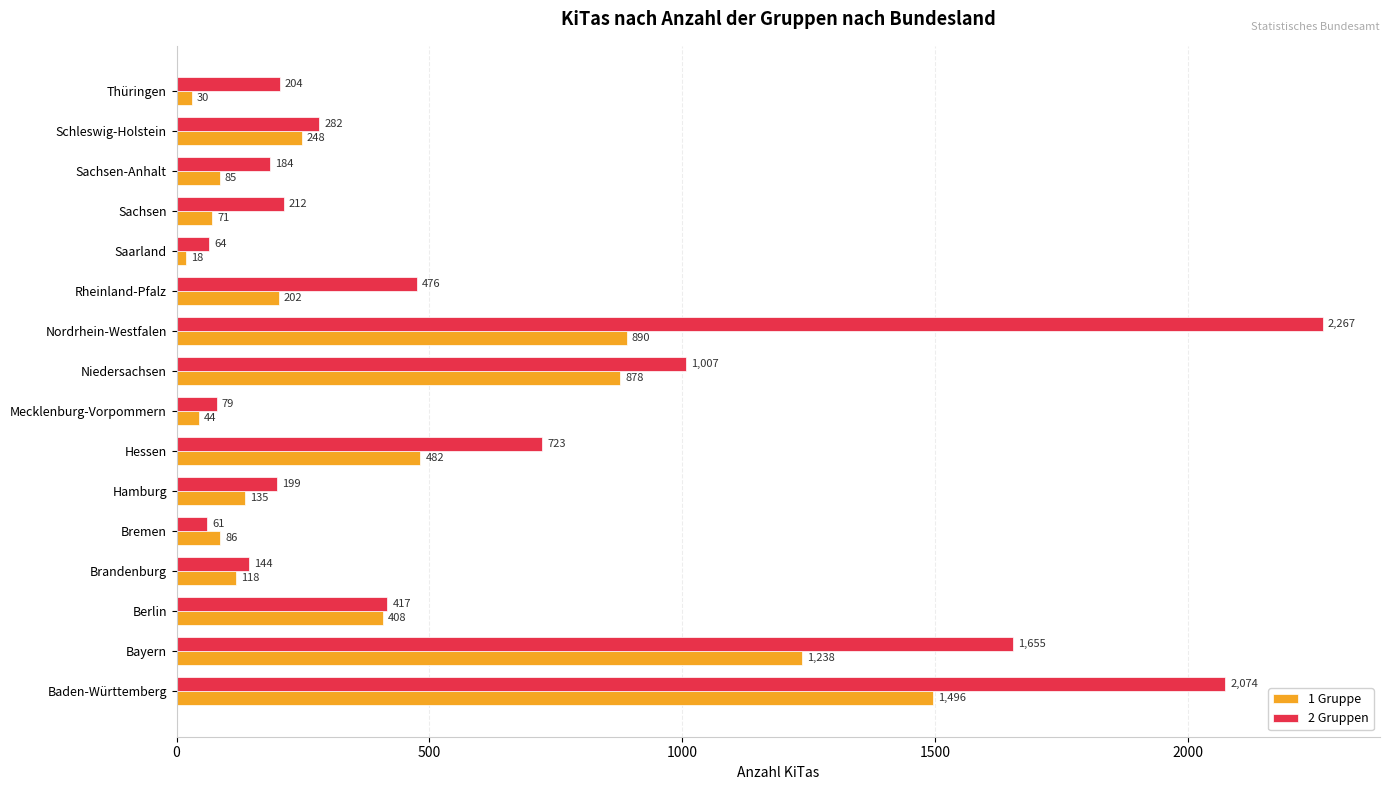

List the series in order of their peak value, highest first.

2 Gruppen, 1 Gruppe